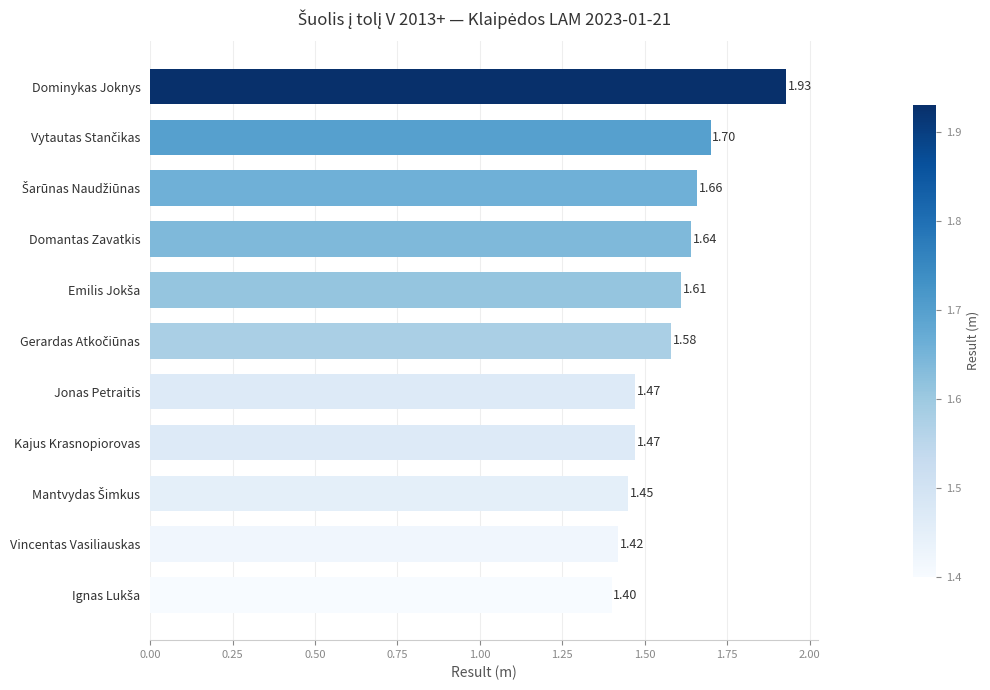

What is the ratio of the value at Domantas Zavatkis to the value at Jonas Petraitis?

1.1